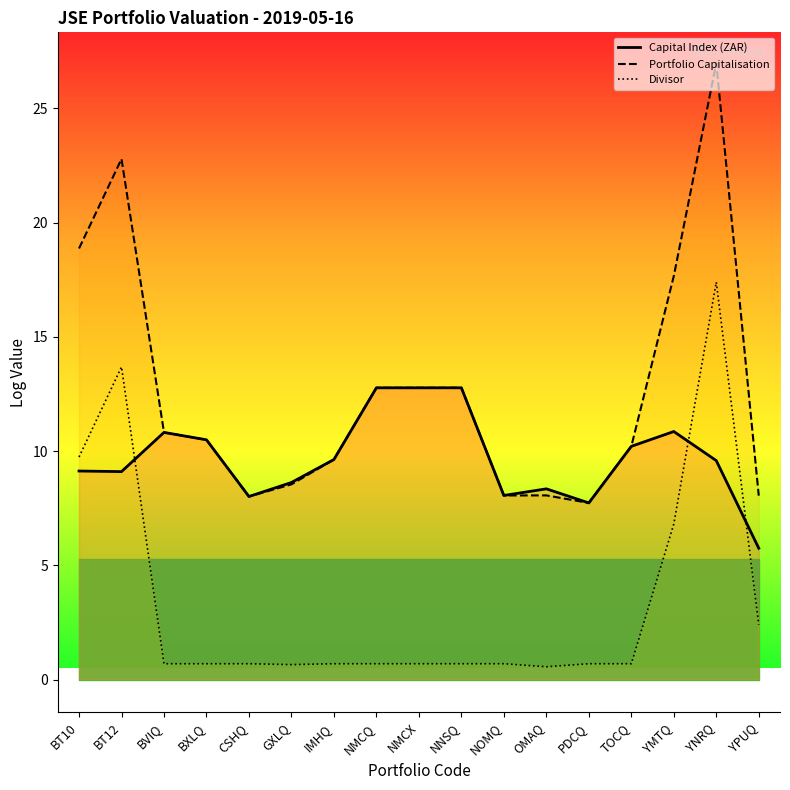

What position from the left is OMAQ?

12